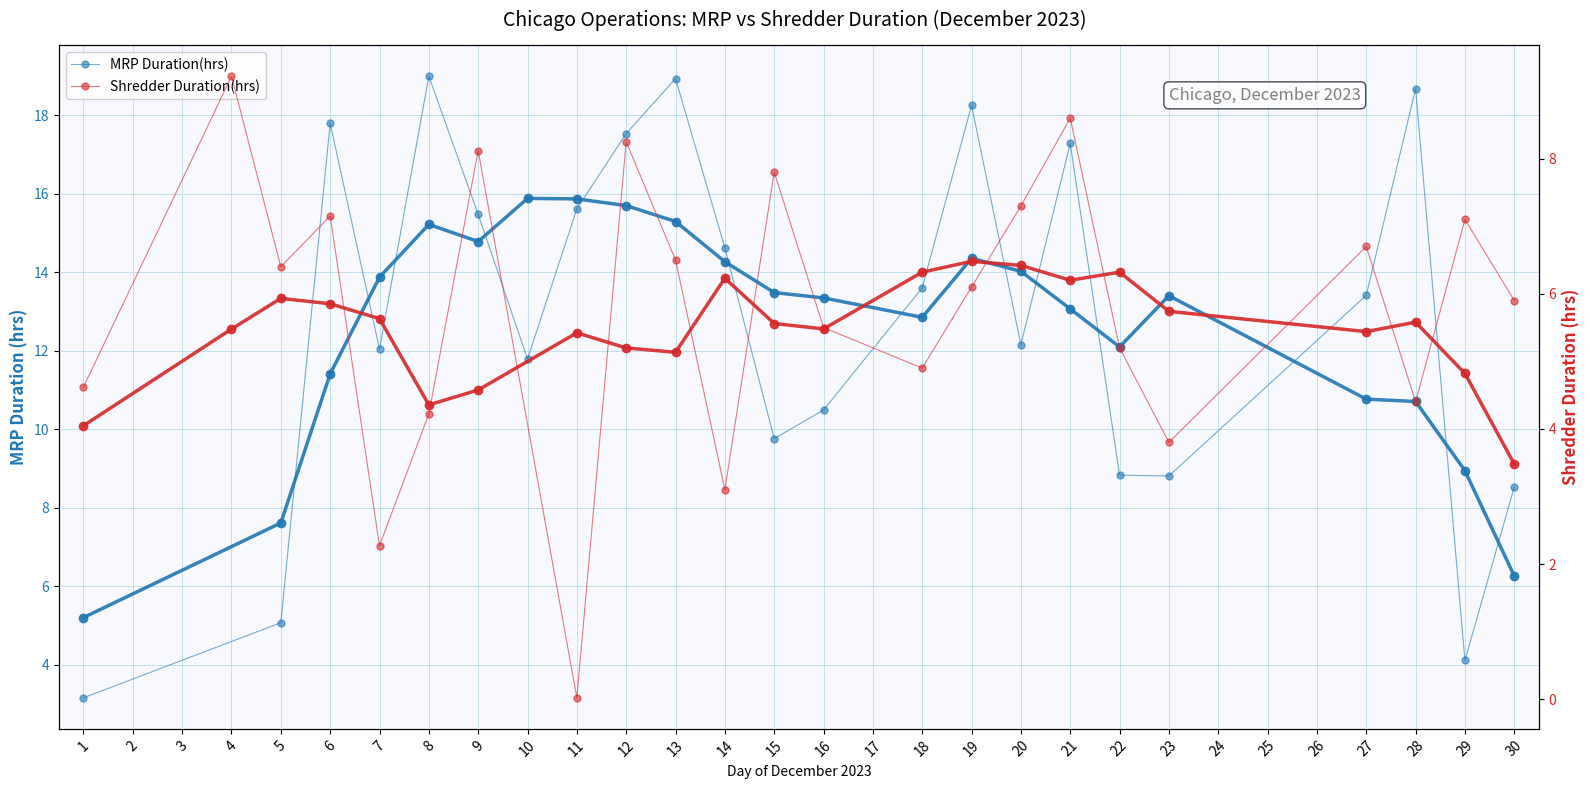

Does the chart have visible grid lines?

Yes